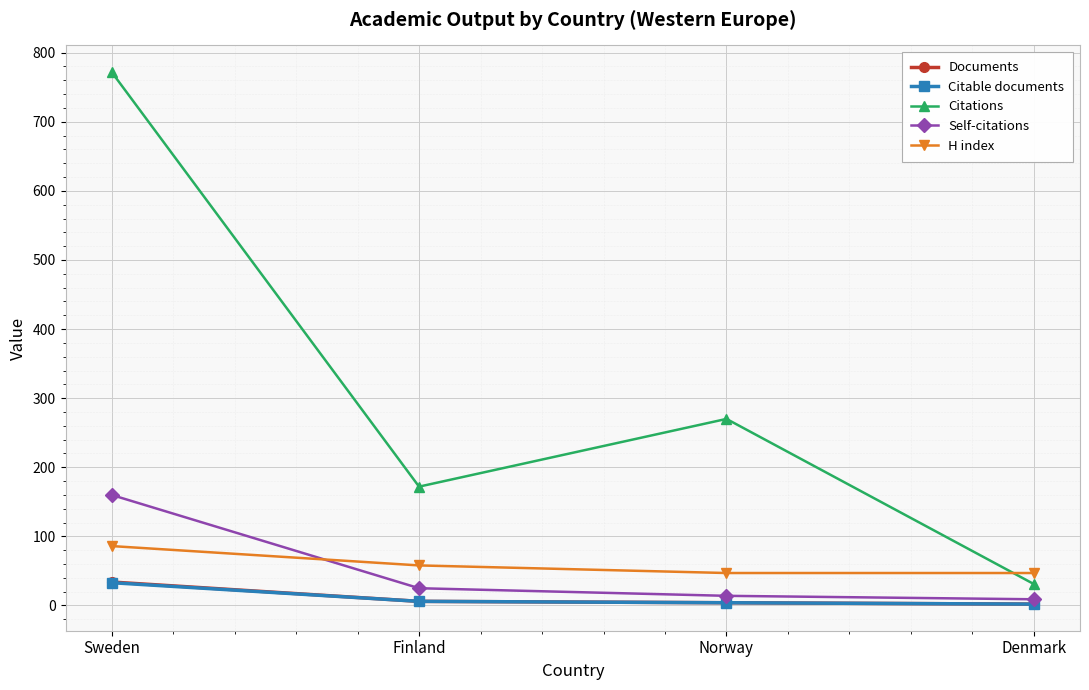

True or false: Citations has a value of 772 at Sweden.

True